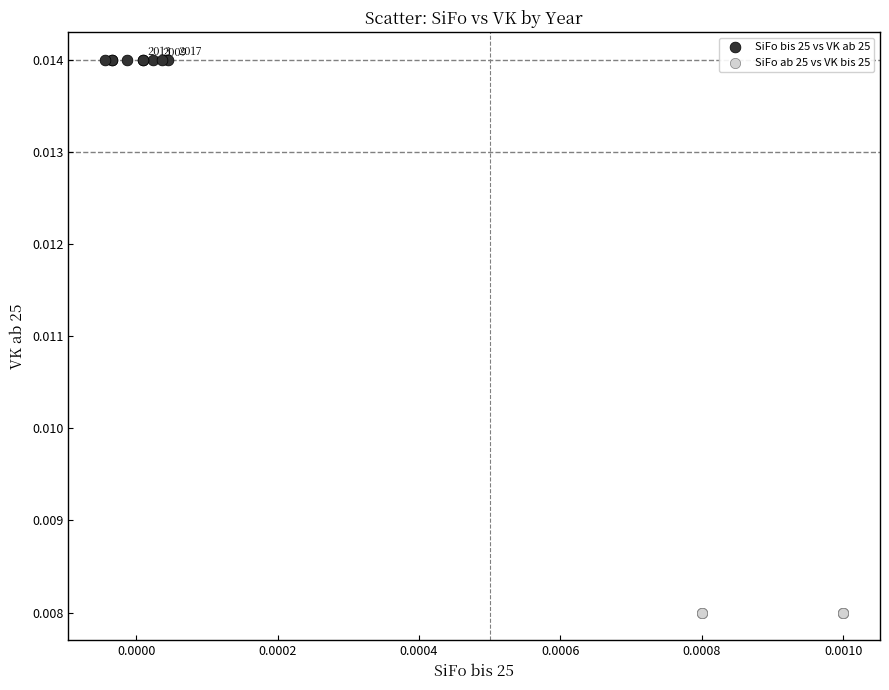

Which series reaches the maximum Y coordinate?

SiFo bis 25 vs VK ab 25